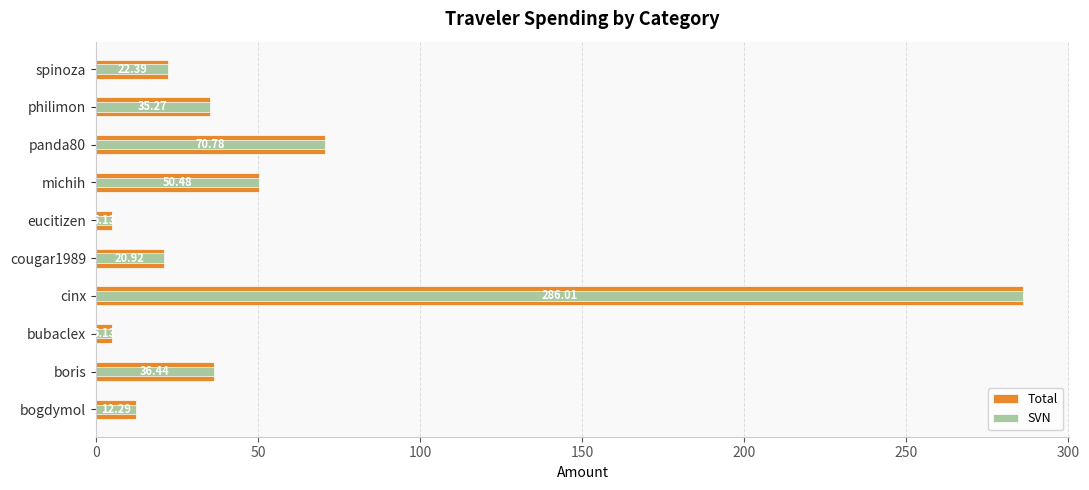

Reading left to right, transcribe all the data shown in this chart.

Total: 12.3	36.4	5.1	286.0	20.9	5.1	50.5	70.8	35.3	22.4
SVN: 12.3	36.4	5.1	286.0	20.9	5.1	50.5	70.8	35.3	22.4